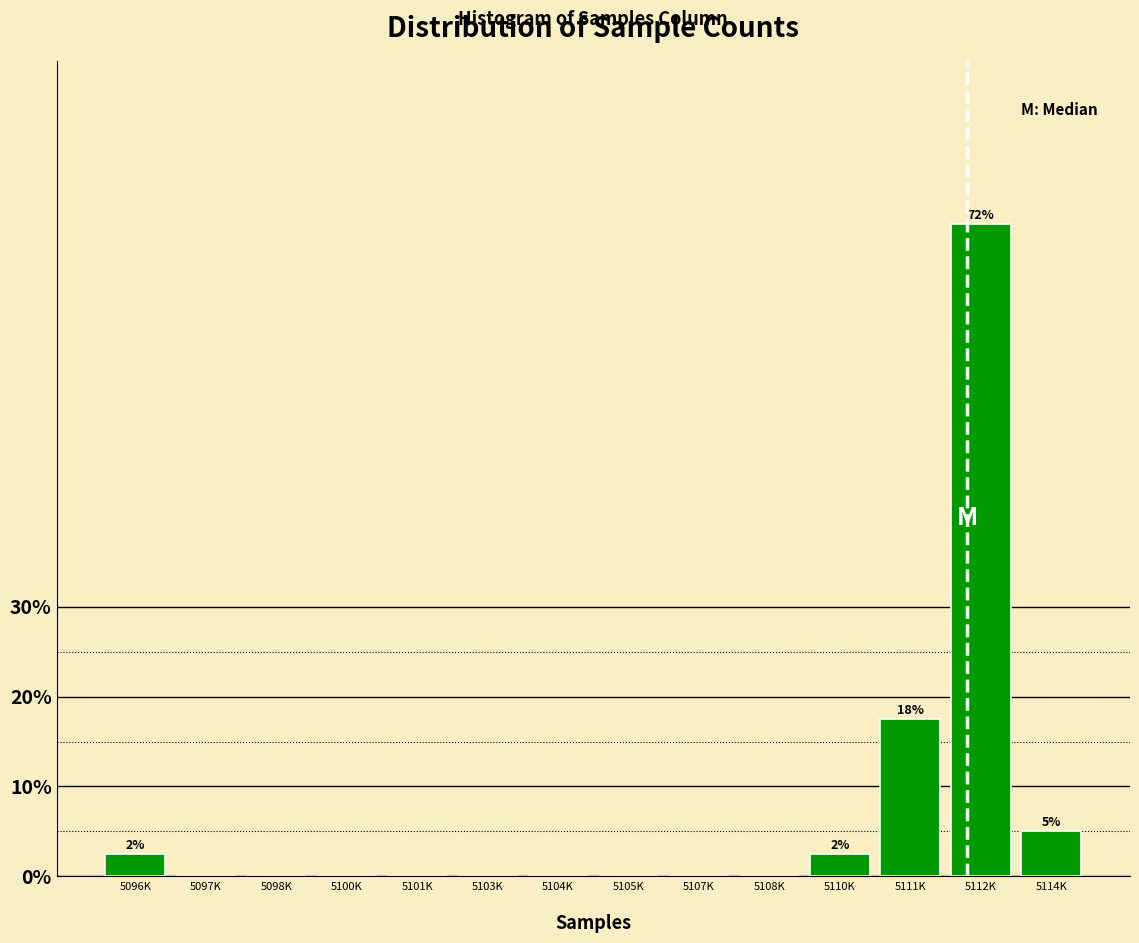

What is the maximum value shown in the chart?

72.5